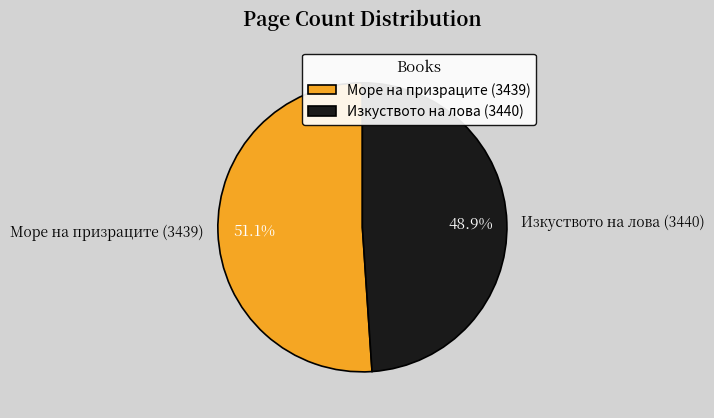

The Изкуството на лова (3440) slice represents 56% of the pie. True or false?

False